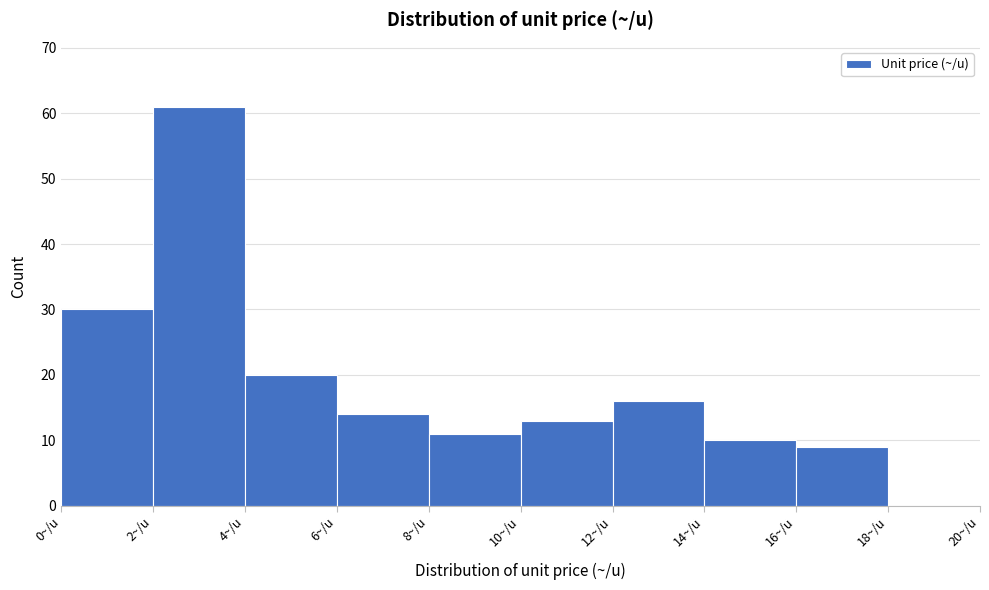

Which range on the x-axis has the tallest bar?

2 to 4